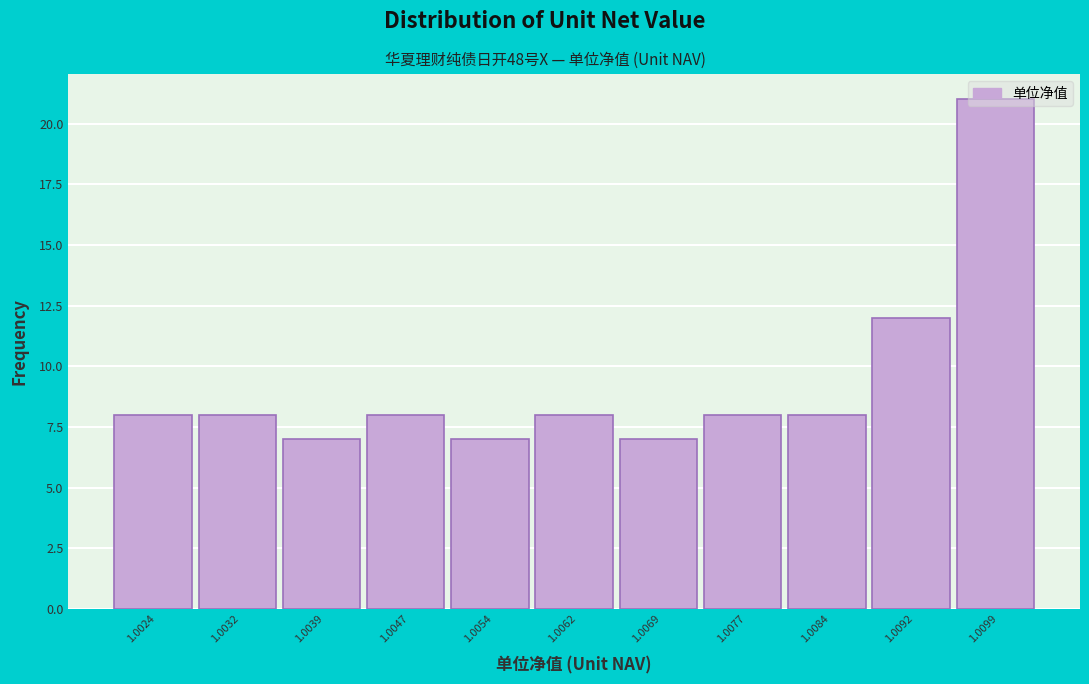

At which label is the value closest to 14?

1.0092